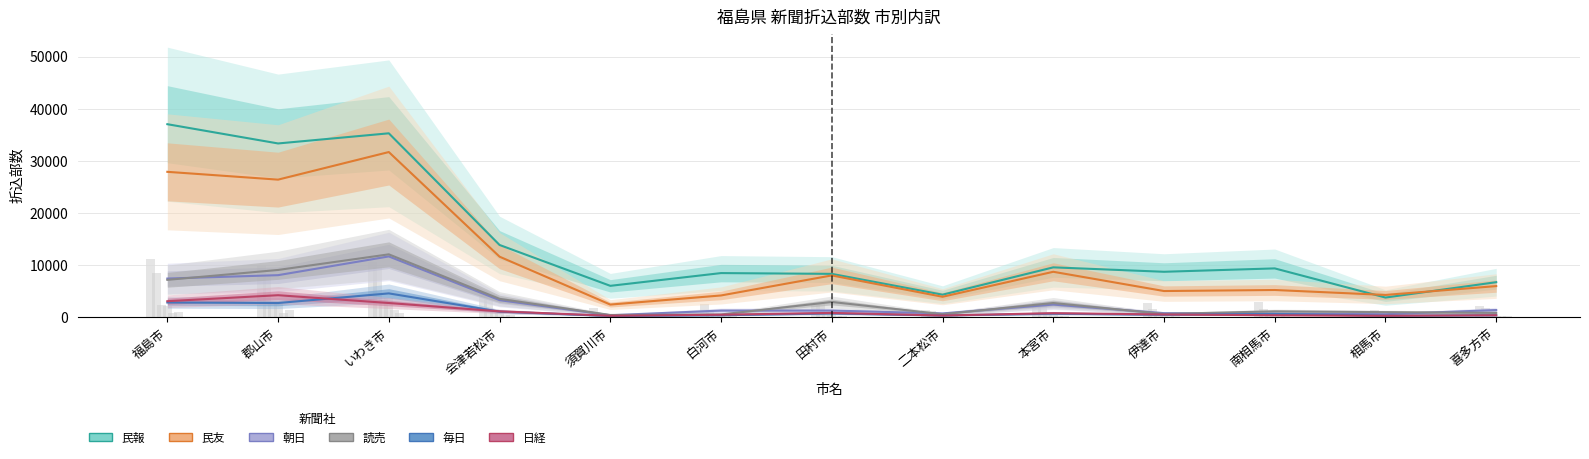

Is the value of 民報 at 郡山市 greater than the value of 読売 at いわき市?

Yes